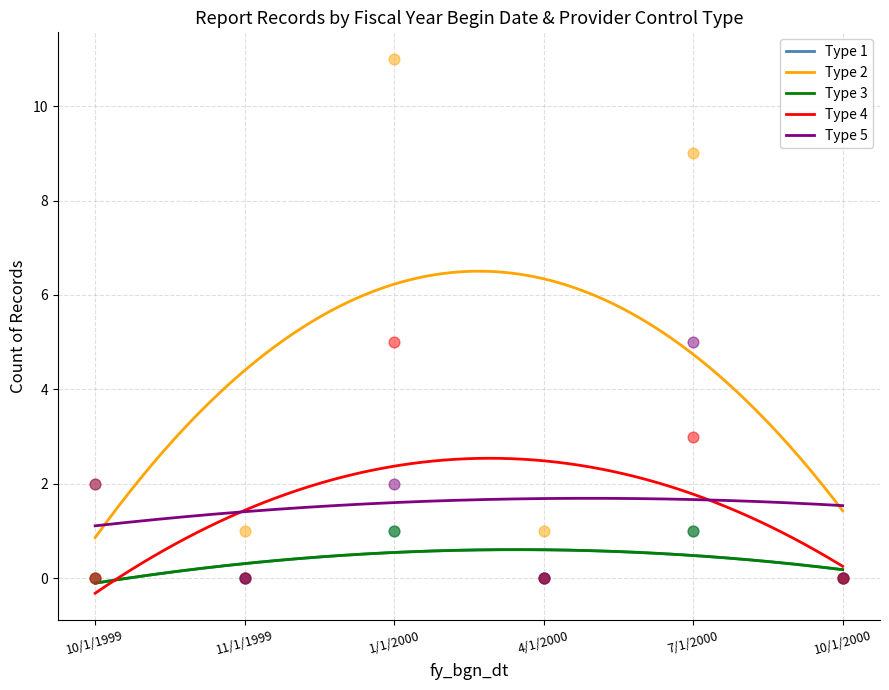

What are all the series names shown in the legend?

Type 1 (prvdr_ctrl_type_cd=1), Type 2 (prvdr_ctrl_type_cd=2), Type 3 (prvdr_ctrl_type_cd=3), Type 4 (prvdr_ctrl_type_cd=4), Type 5 (prvdr_ctrl_type_cd=5)